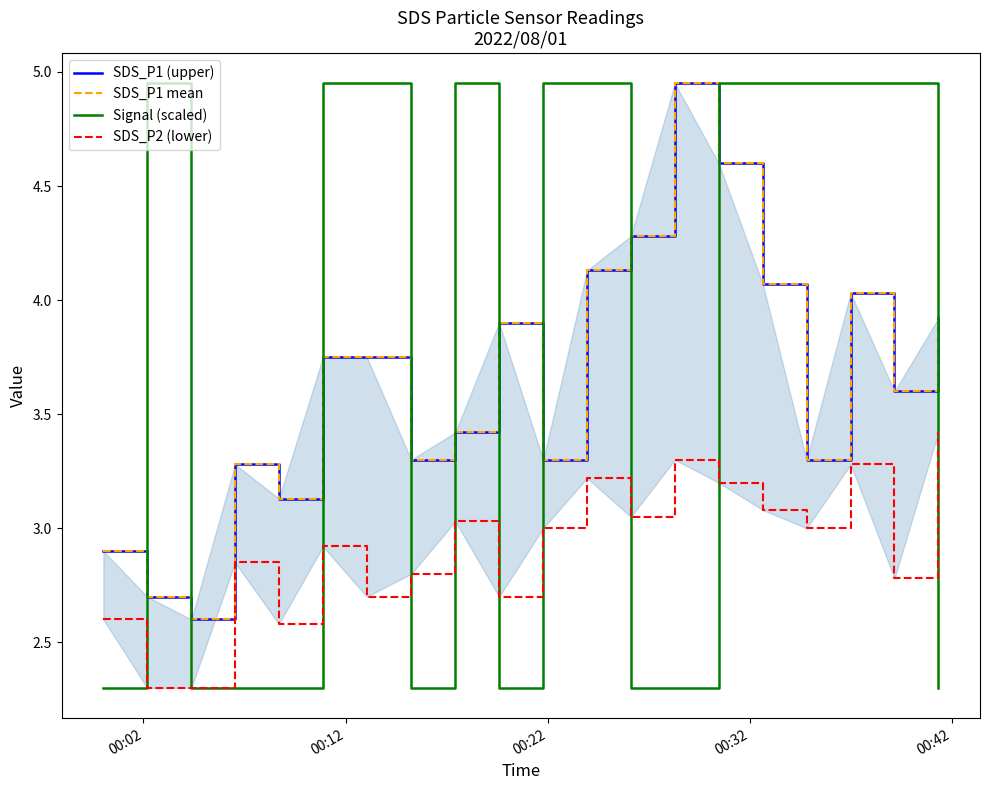

What is the lowest value of the Signal (scaled) series?

2.3